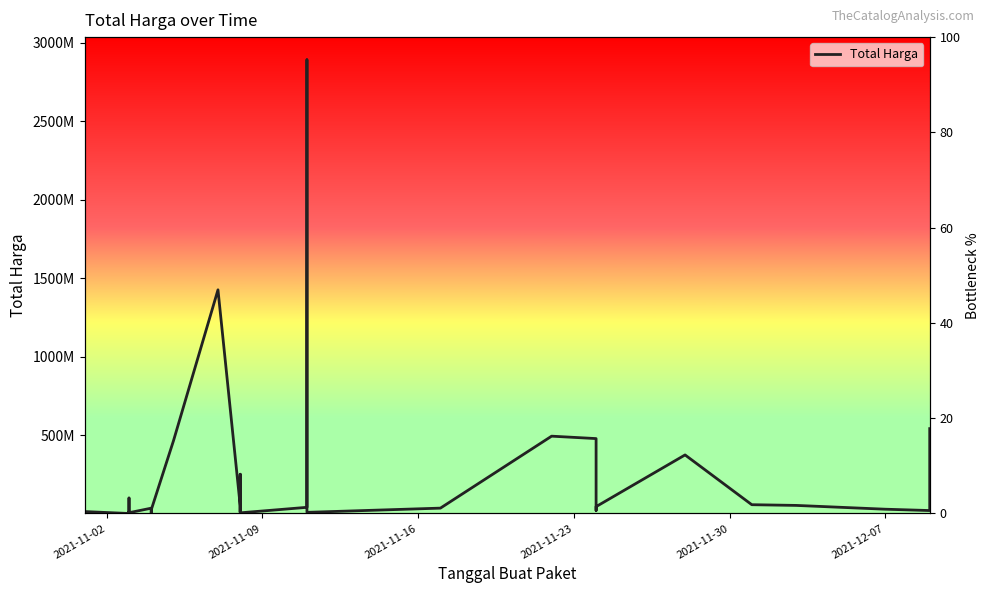

What is the minimum value shown in the chart?

78000